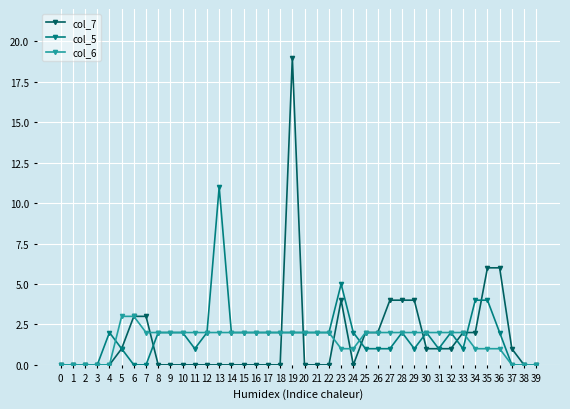

What is the value of the col_5 point at the 24th from the left?

5